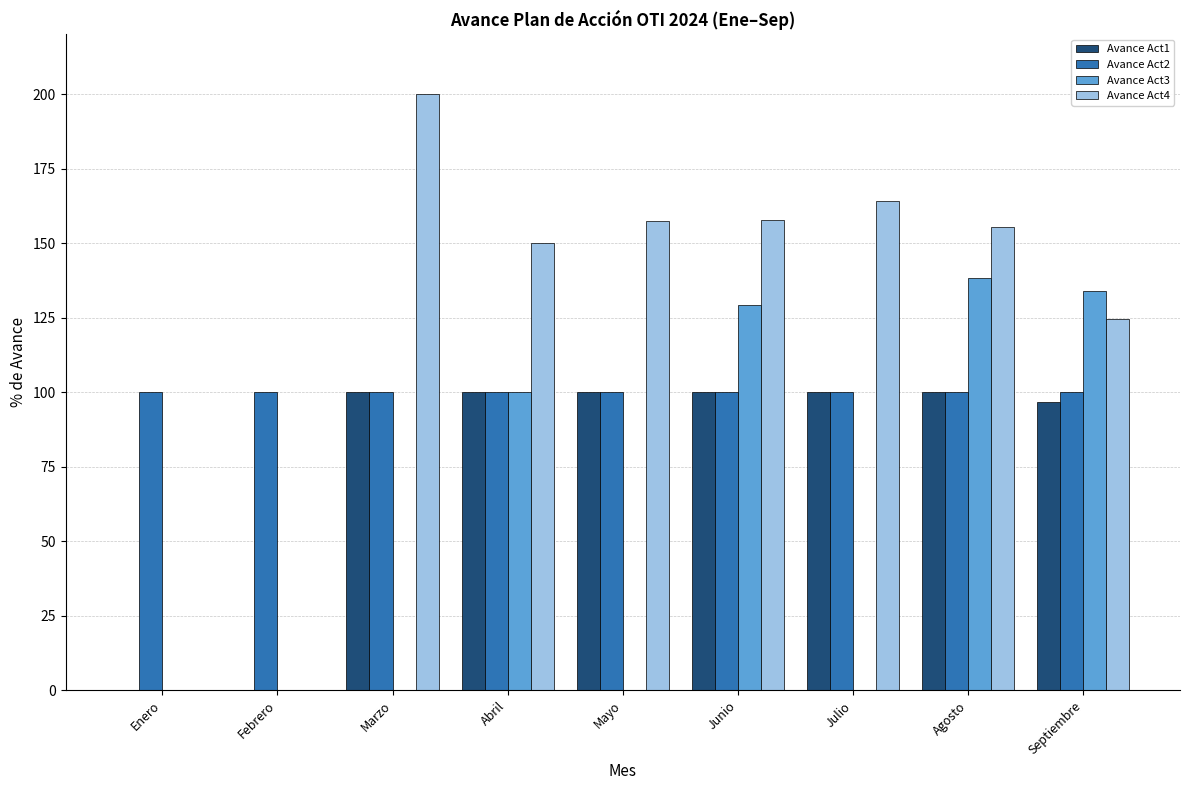

What is the sum of the Avance Act2 values at Febrero and Julio?

200.0